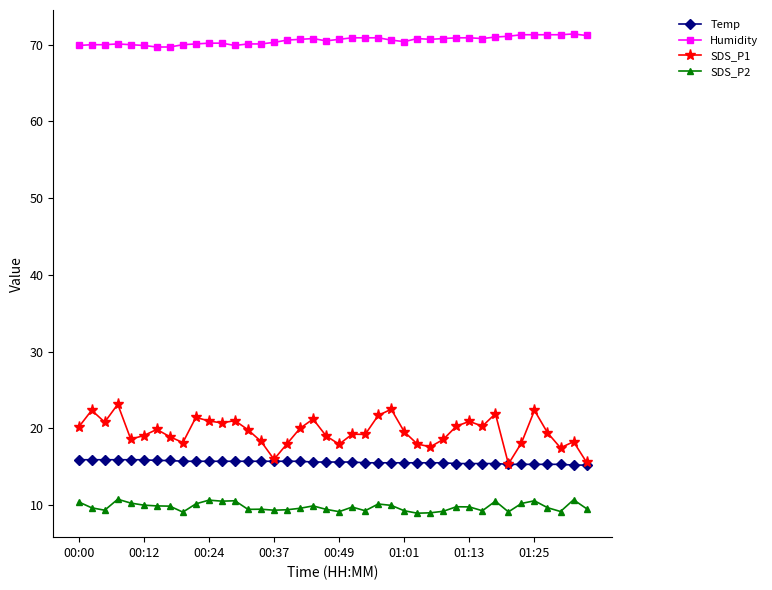

What are all the series names shown in the legend?

Temp, Humidity, SDS_P1, SDS_P2